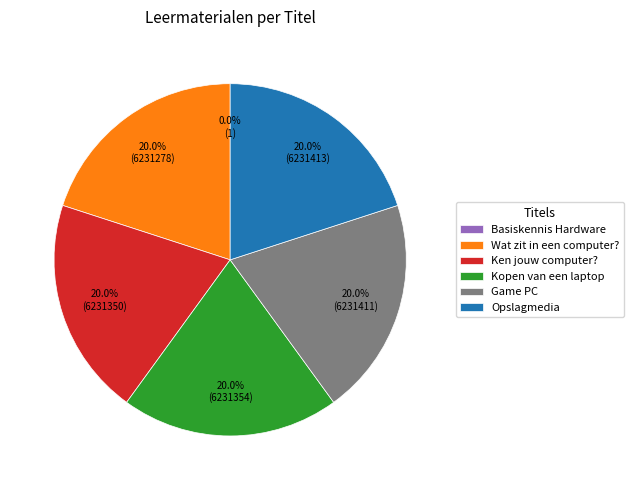

Is the sum of Opslagmedia and Ken jouw computer? greater than half?

No